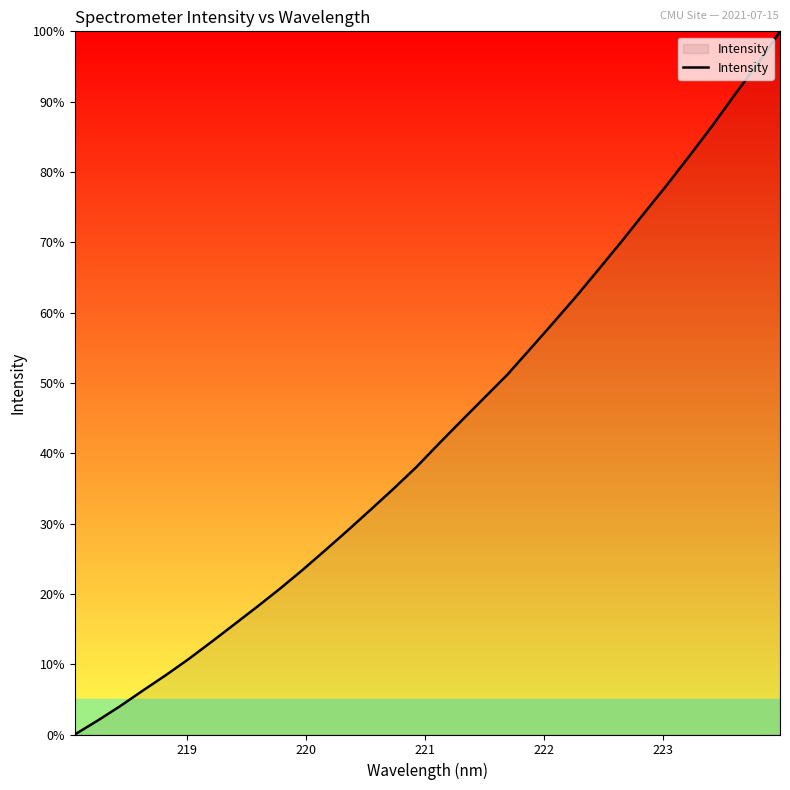

What is the greatest value displayed?

100.0